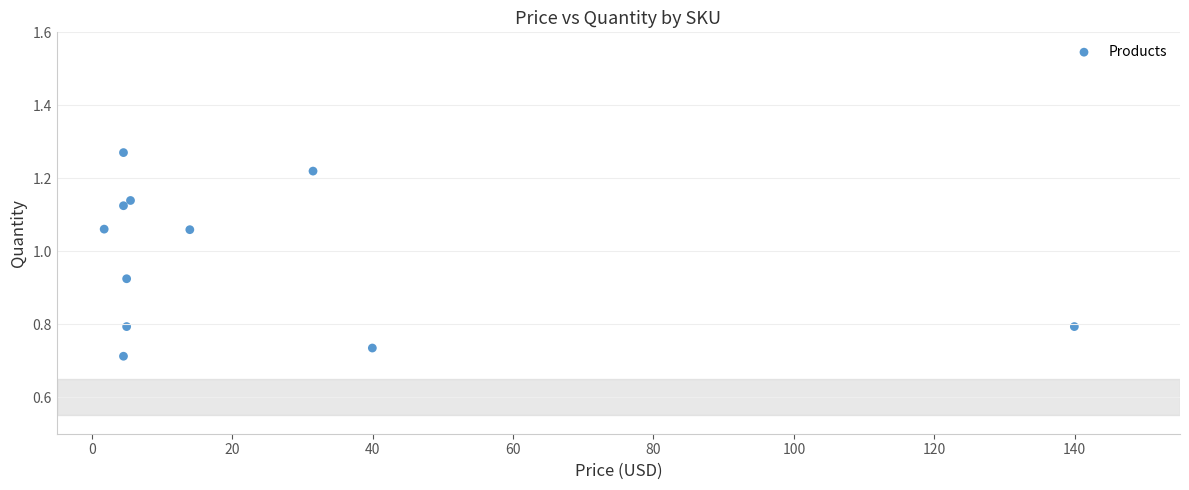

What is the average X value?

23.3